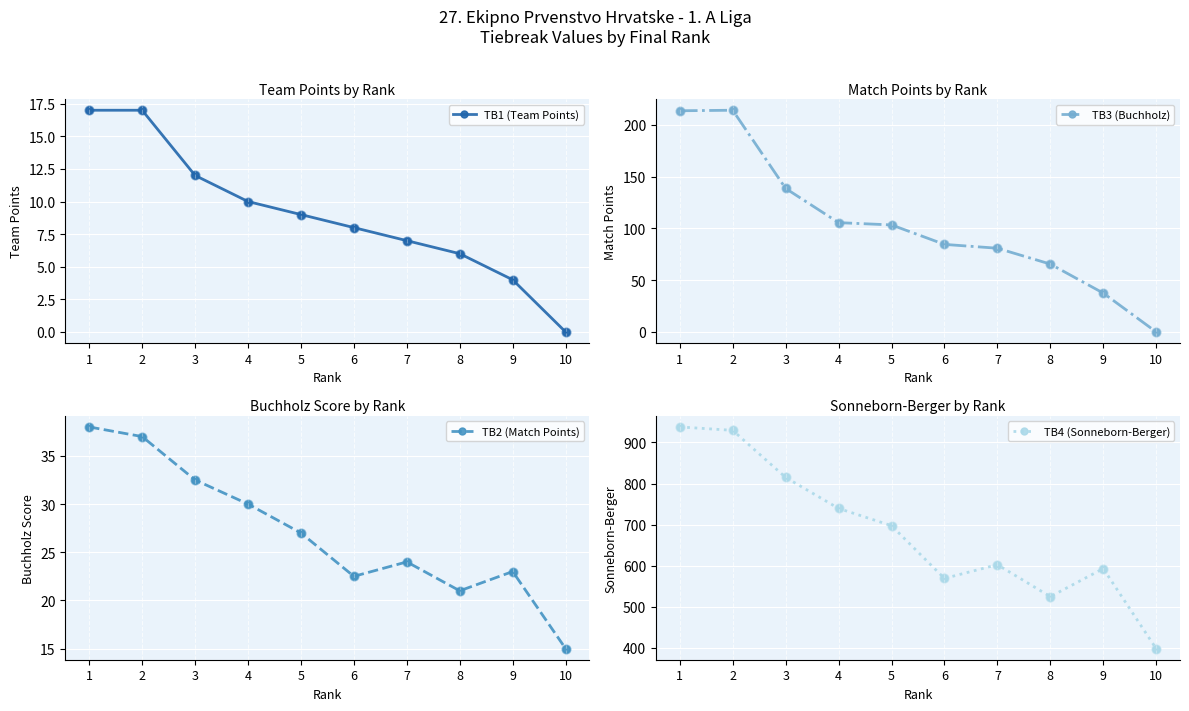

Which series has the widest spread of Y values?

TB4 (Sonneborn-Berger)